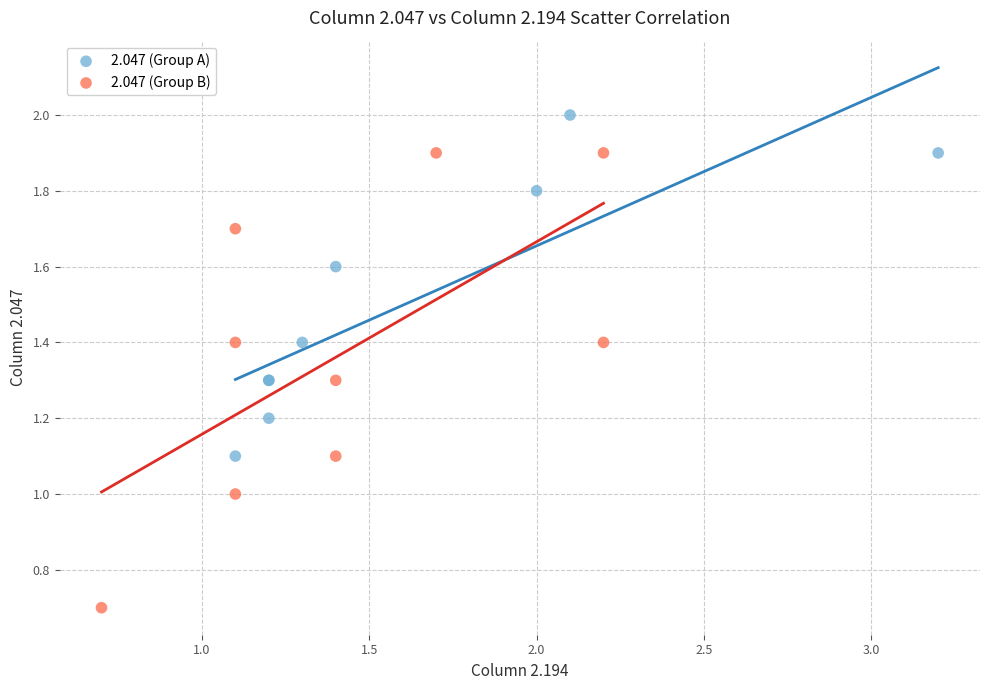

Which series reaches the maximum Y coordinate?

2.047 (Group A)